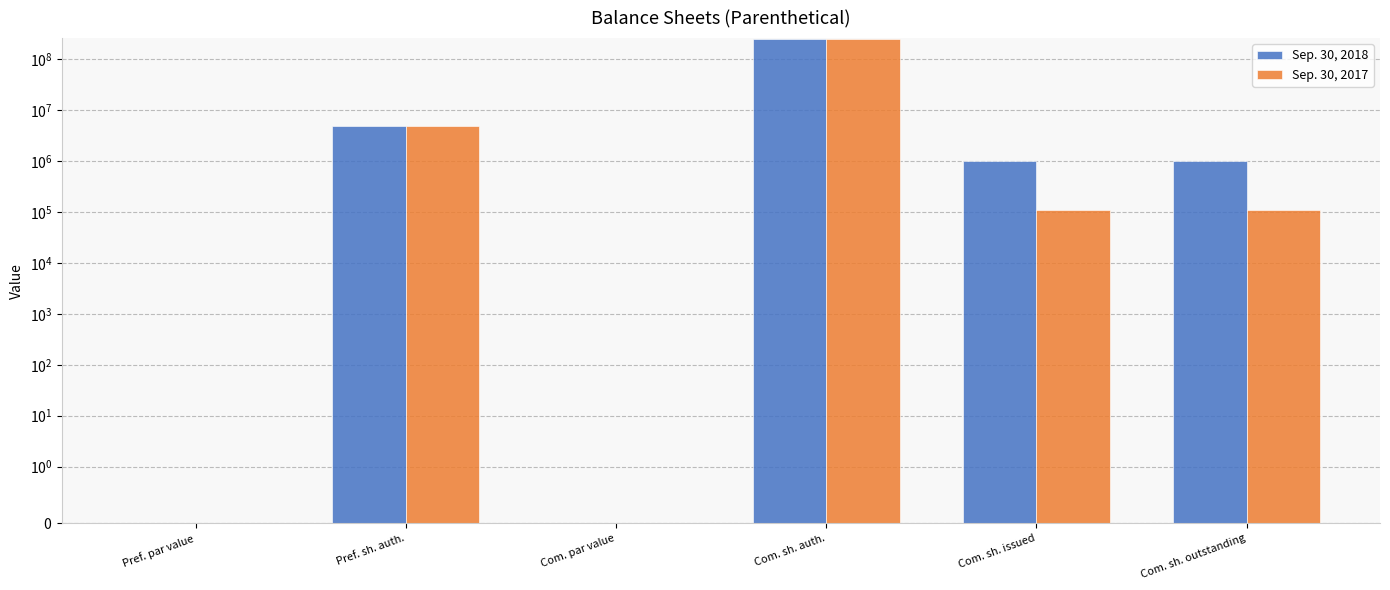

What are all the series names shown in the legend?

Sep. 30, 2018, Sep. 30, 2017